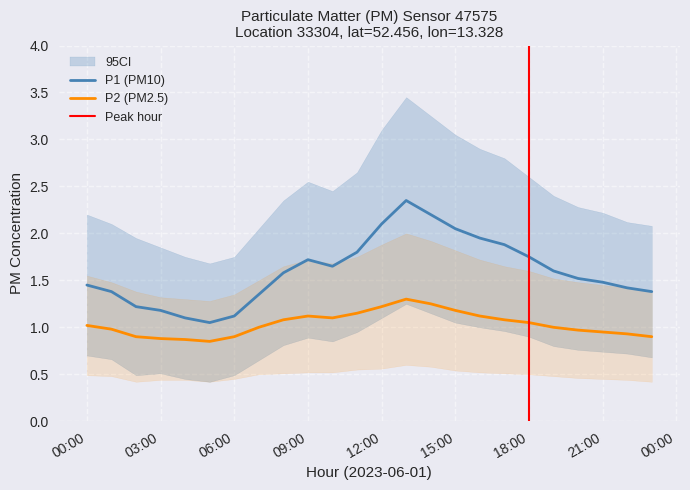

What is the difference between the highest and lowest values at 15:00?

2.5